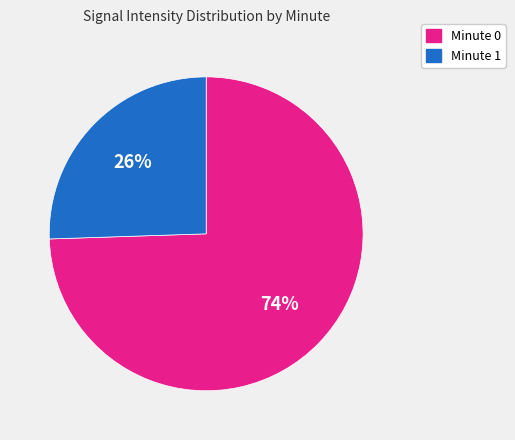

Combined, do Minute 0 and Minute 1 account for over 50%?

Yes